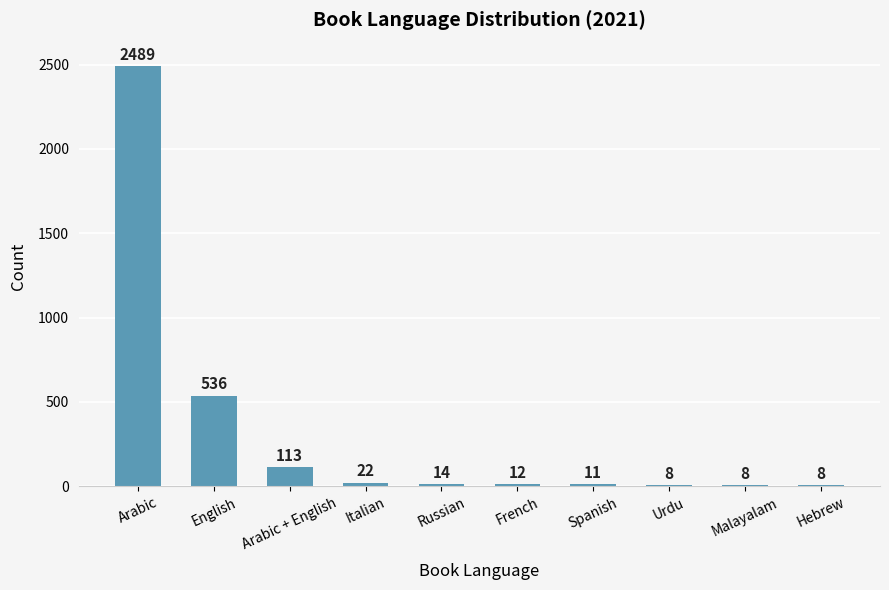

What is the label of the 9th bar from the left?

Malayalam